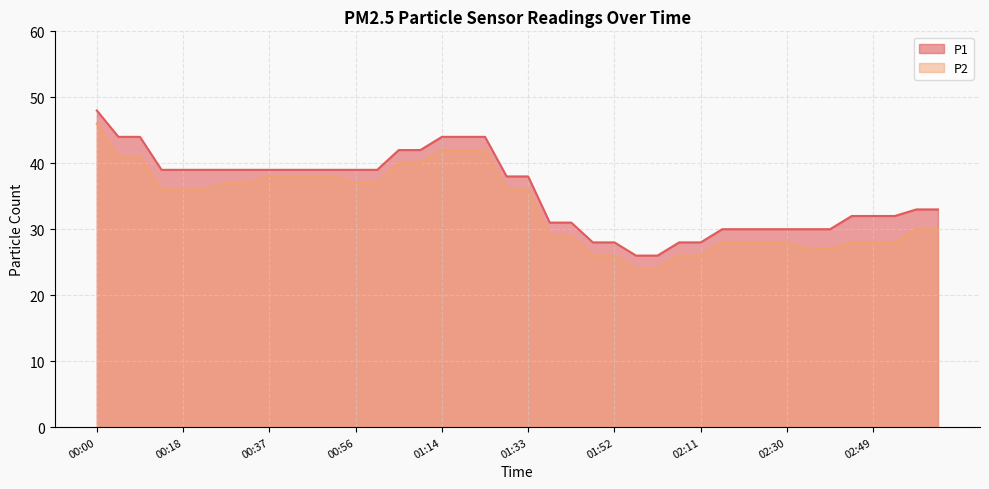

Does the chart have visible grid lines?

Yes